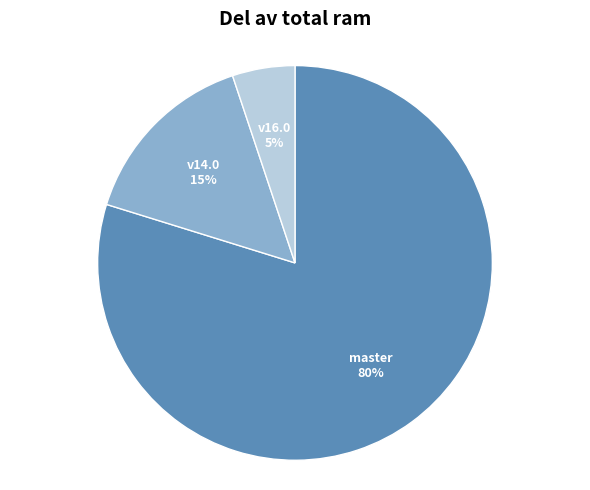

True or false: v16.0 5% accounts for 1% of the total.

False